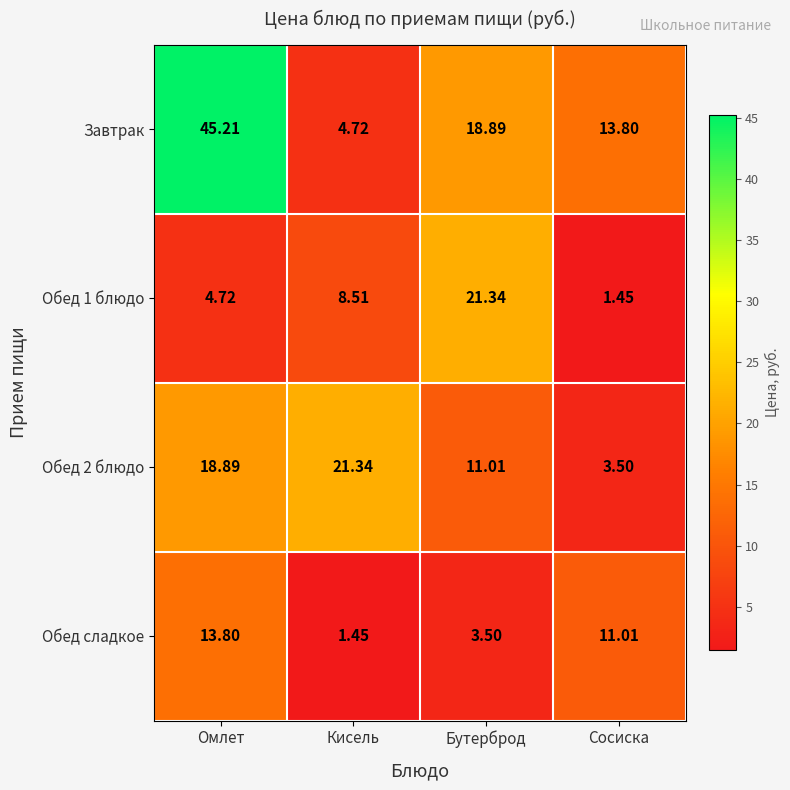

At how many categories does at least one series exceed 30?

1